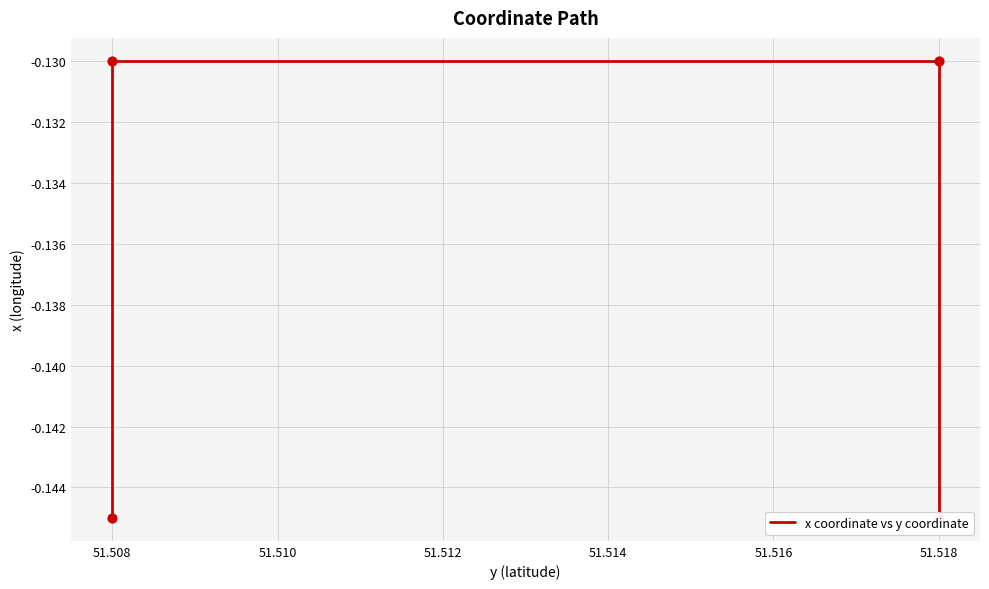

Between 51.518 and 51.508, which is larger?

51.518